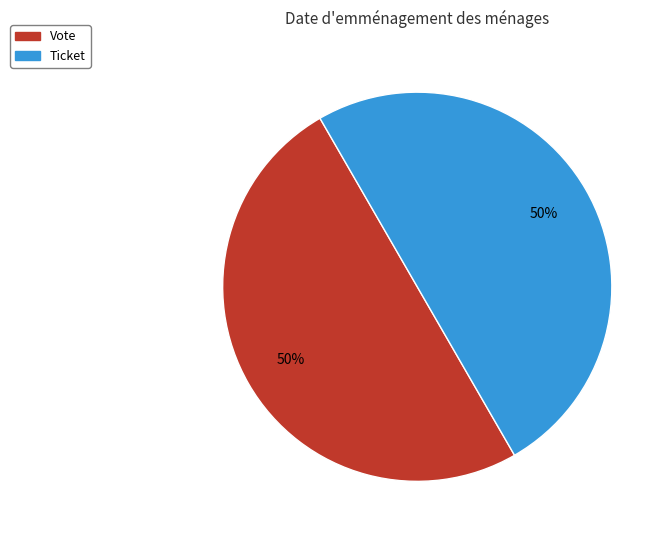

How many slices are in this pie chart?

2